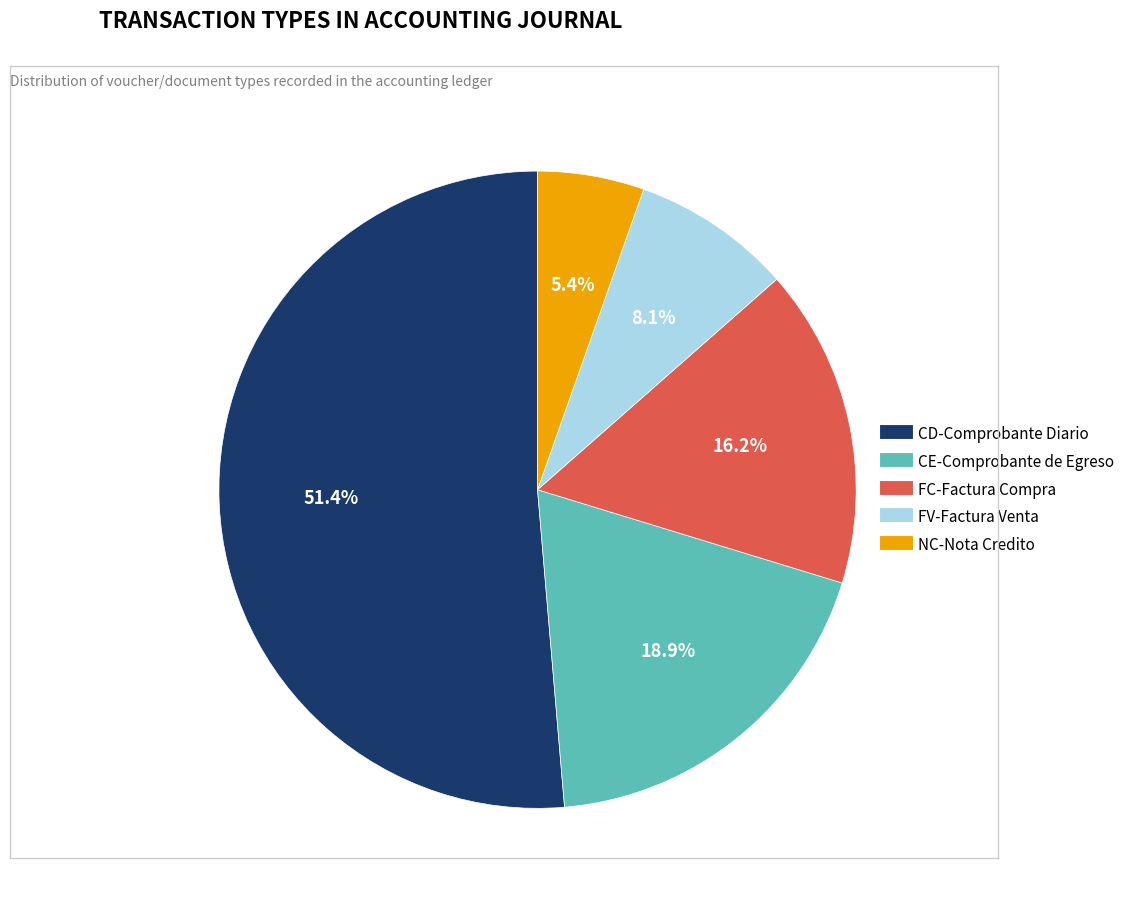

To the nearest percent, what is the difference between the FC-Factura Compra and NC-Nota Credito slice percentages?

11%